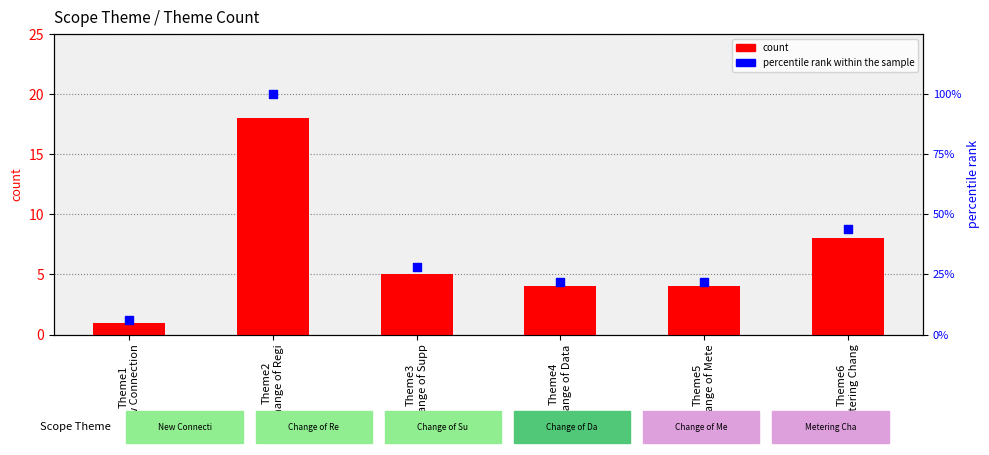

Which series has the largest total across all categories?

percentile rank within the sample